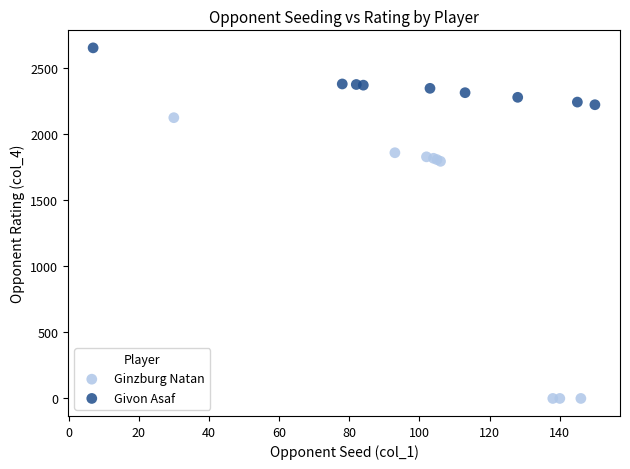

Which series reaches the minimum Y coordinate?

Ginzburg Natan